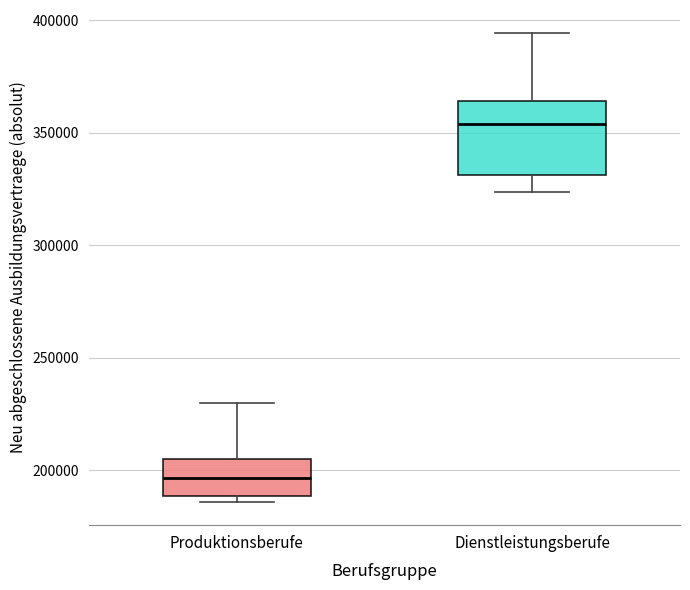

Which box's median line is the highest?

Dienstleistungsberufe